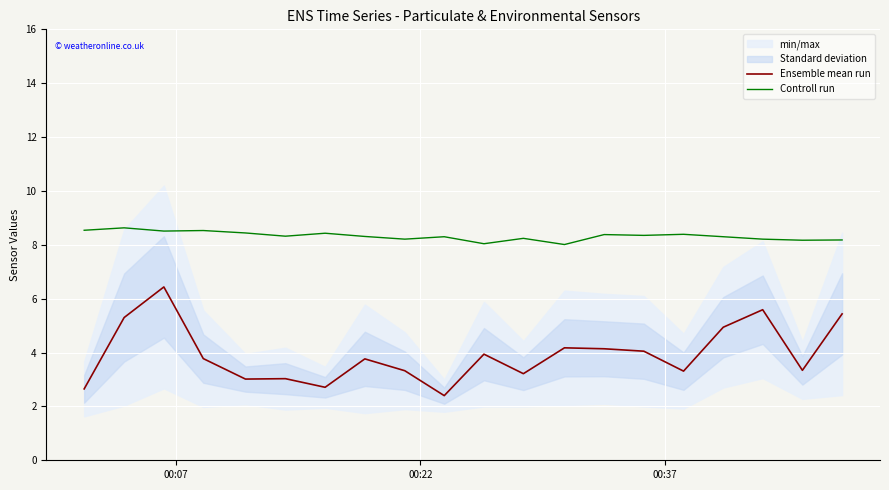

What is the lowest value of the Controll run series?

8.0